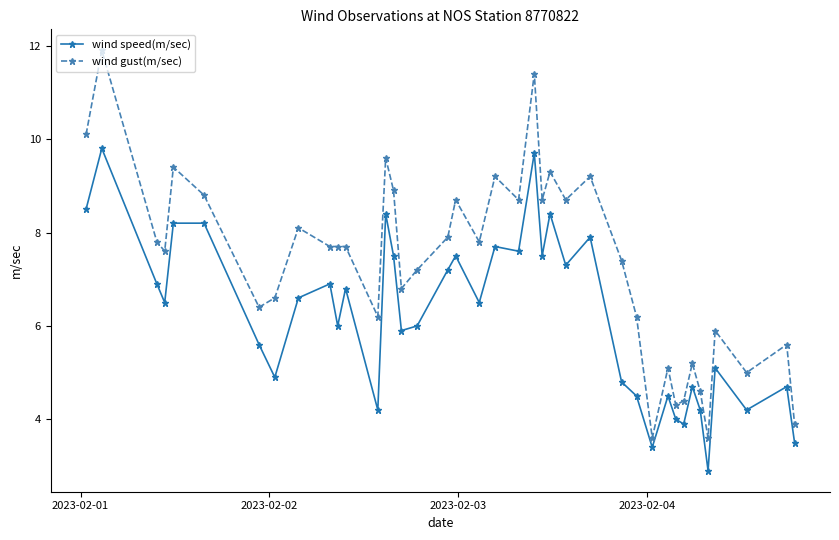

At how many categories does at least one series exceed 10?

3